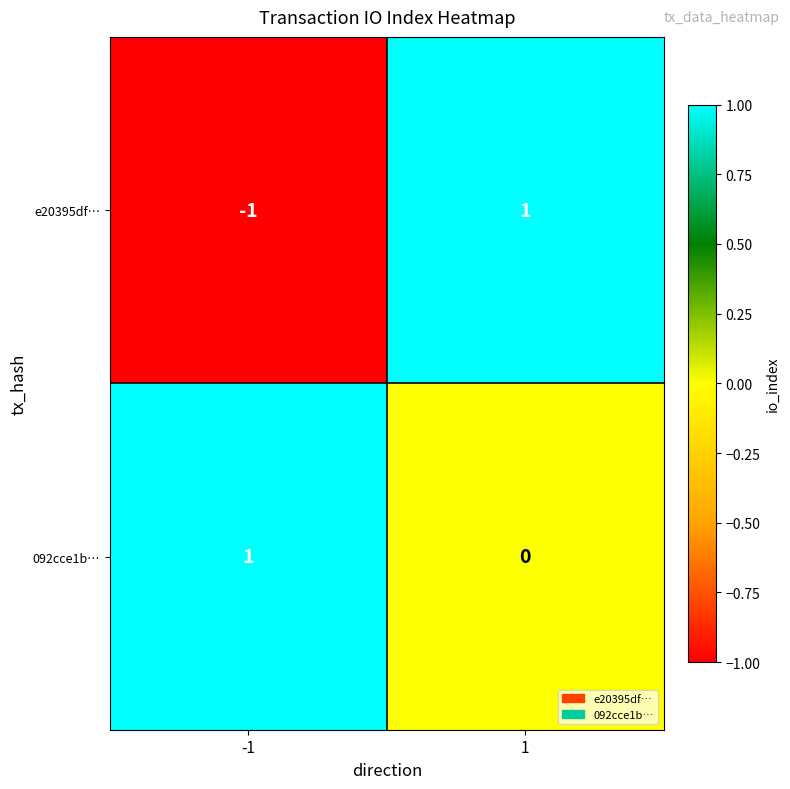

Rank the series by their average value, from lowest to highest.

e20395df…, 092cce1b…